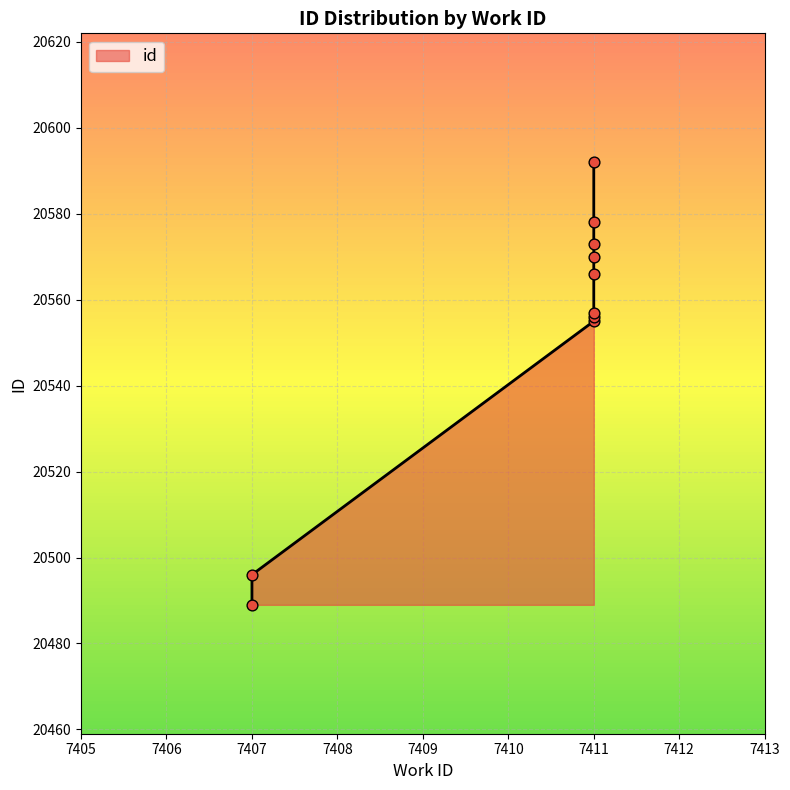

What is the ratio of the value at 7411 to the value at 7407?

1.0